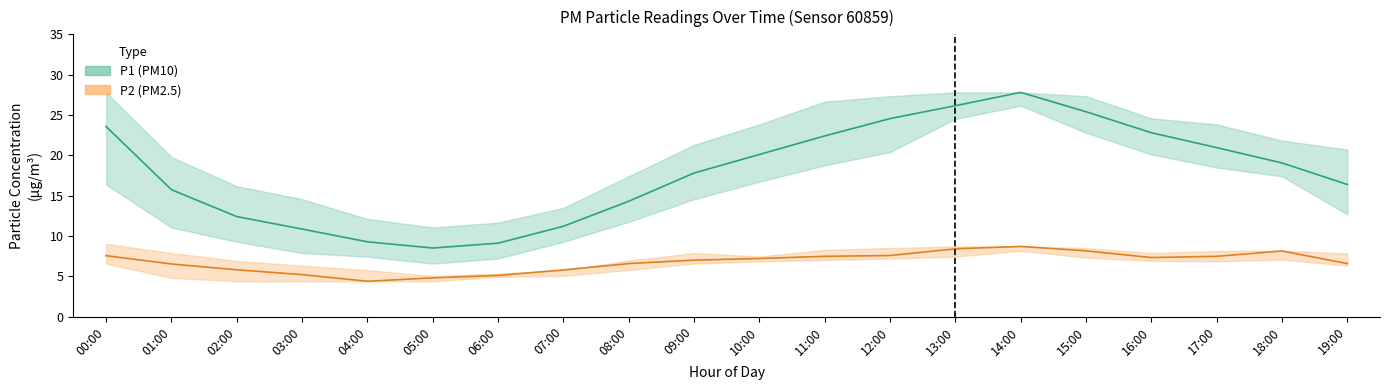

At which label is P1 closest to 18?

09:00